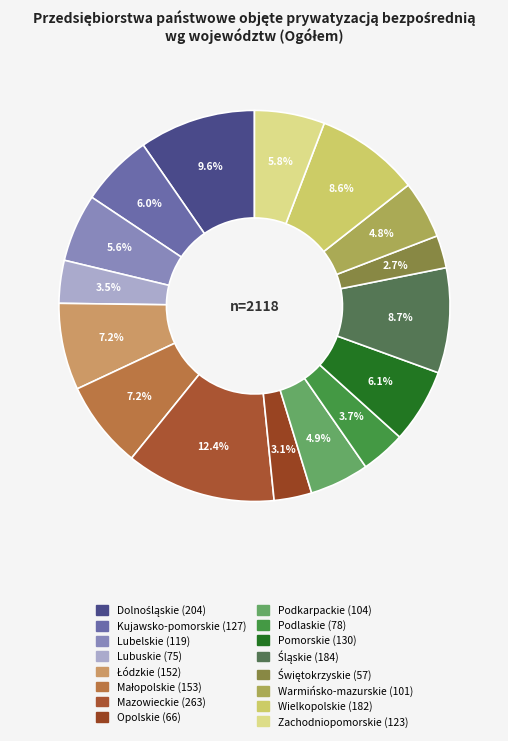

How many slices are in this pie chart?

16